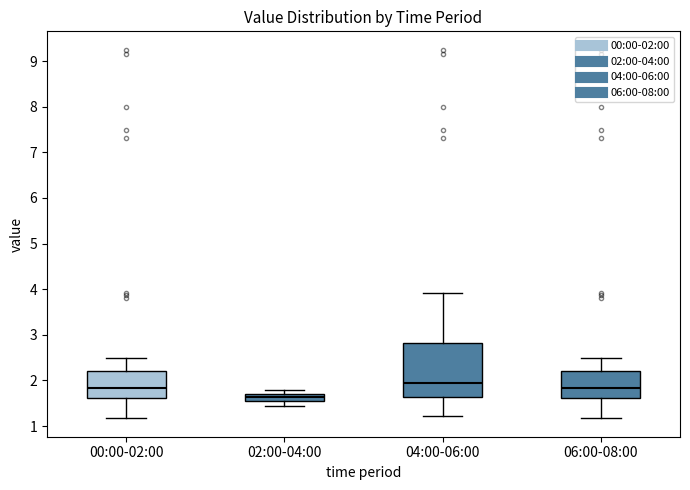

Which box is the tallest, from its lower edge to its upper edge?

04:00-06:00